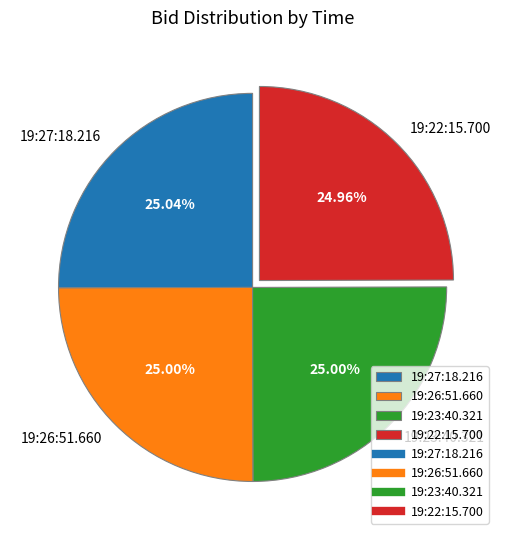

How many segments does this pie chart have?

4